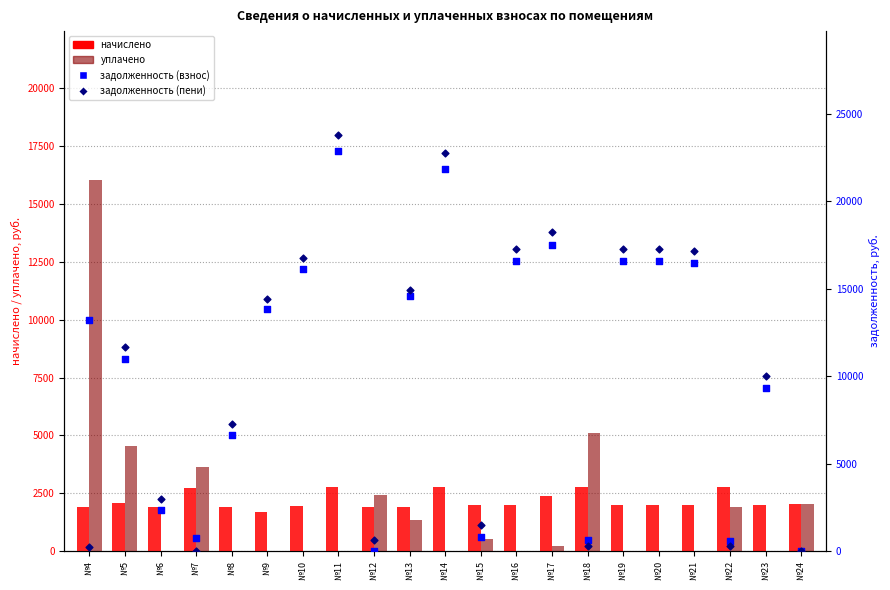

Which series reaches the minimum Y coordinate?

уплачено